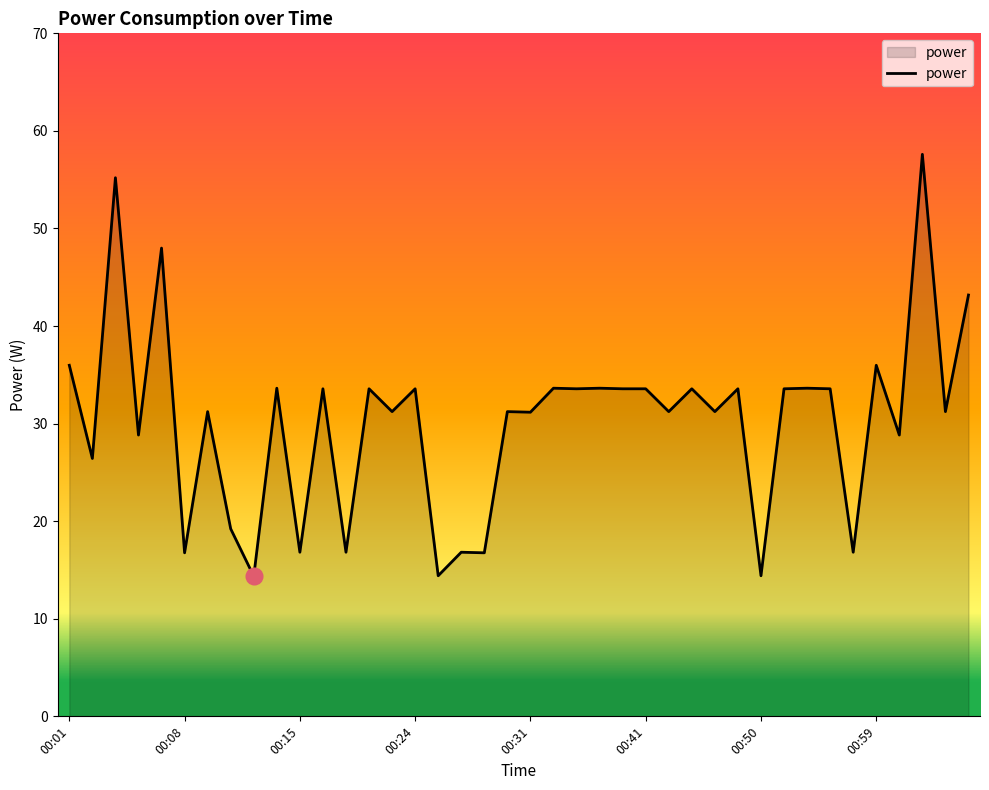

How many distinct data groups are displayed?

1